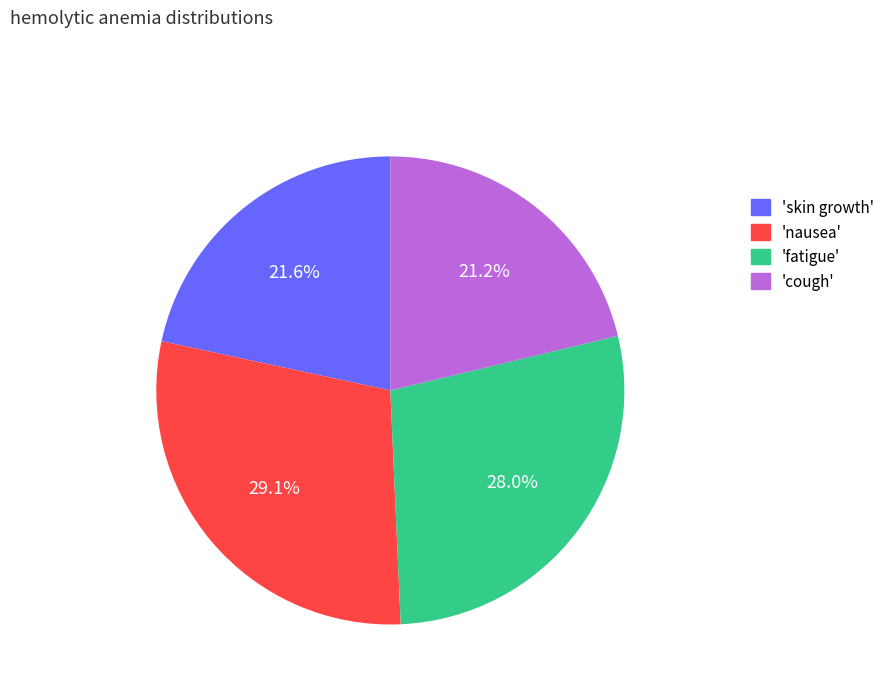

How many segments does this pie chart have?

4